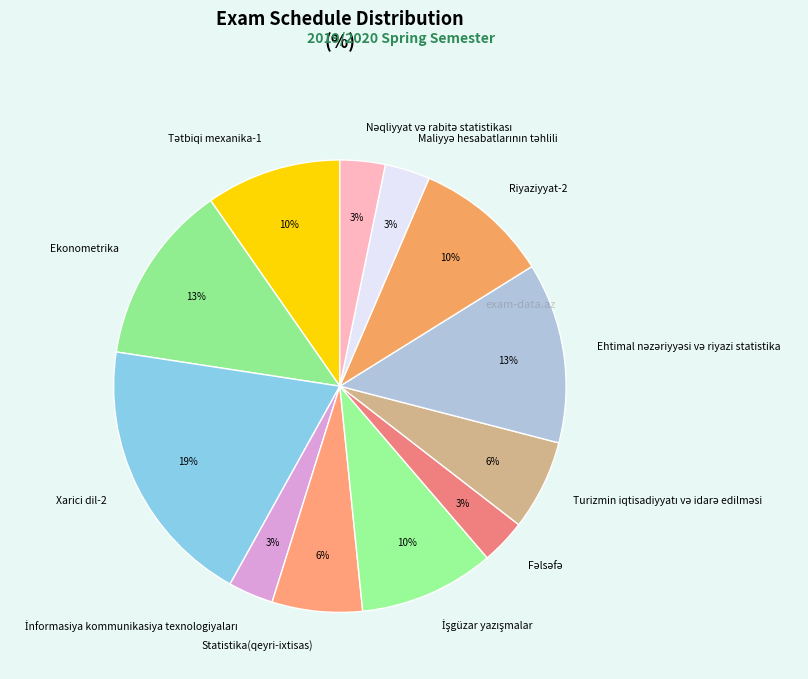

Does any single category account for the majority?

No